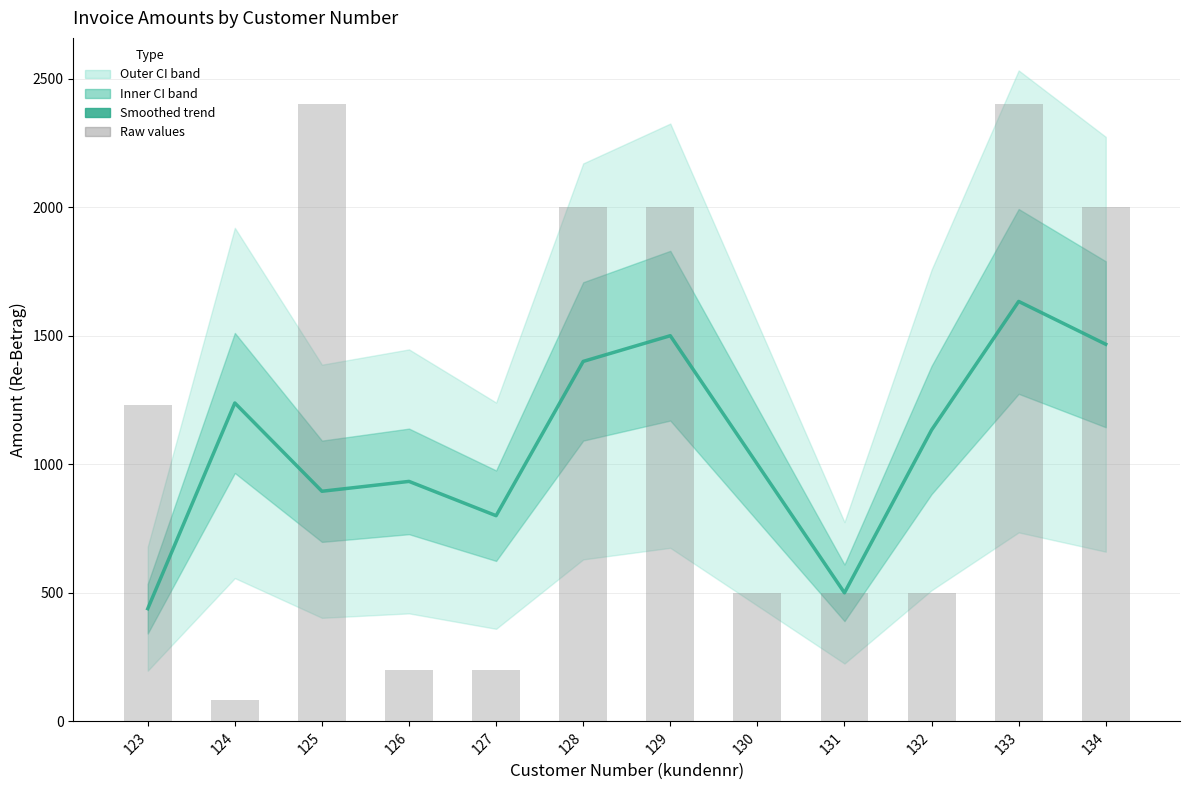

Is the value of Re-Betrag (smoothed) at 127 greater than the value of Re-Betrag (raw) at 123?

No